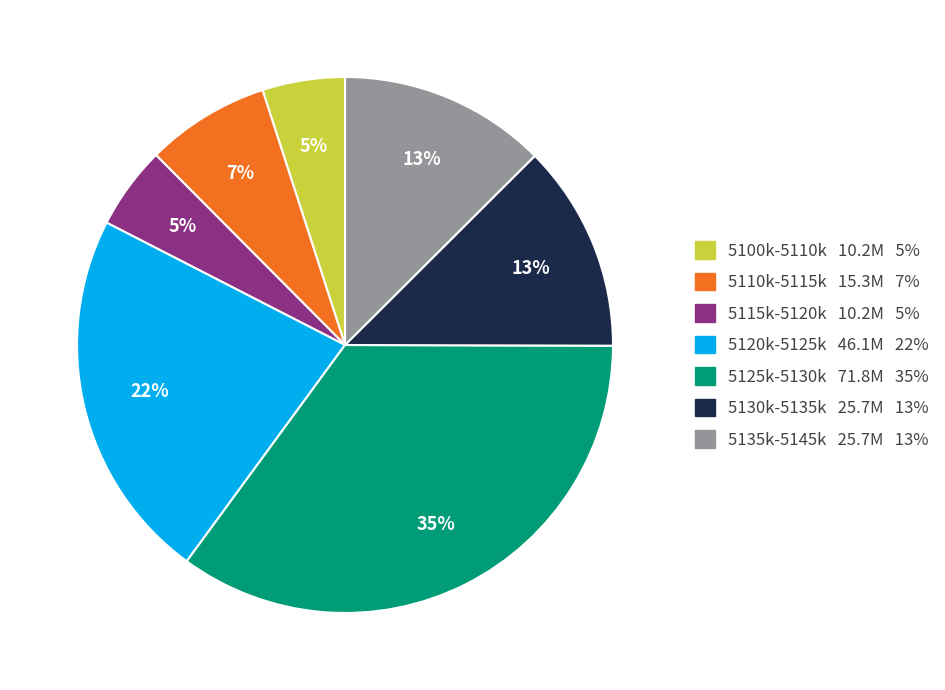

Combined, do 5120k-5125k 46.1M 22% and 5100k-5110k 10.2M 5% account for over 50%?

No